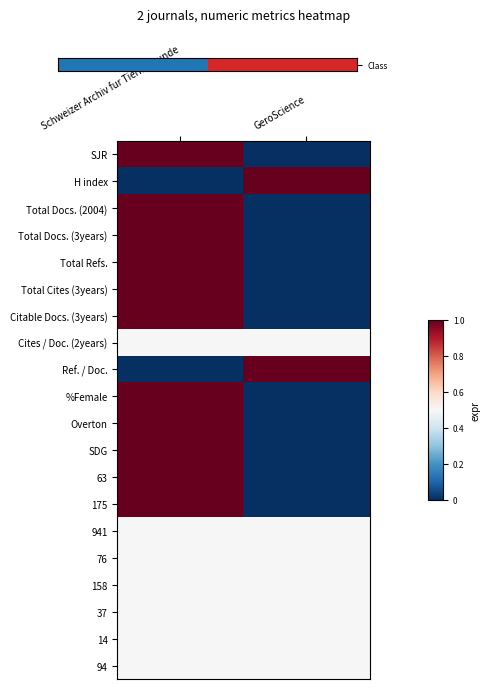

Rank the series by their maximum value, from lowest to highest.

Cites / Doc. (2years), 941, 76, 158, 37, 14, 94, Class, H index, Total Docs. (2004), Total Docs. (3years), Total Refs., Total Cites (3years), Citable Docs. (3years), Ref. / Doc., %Female, Overton, SDG, 63, 175